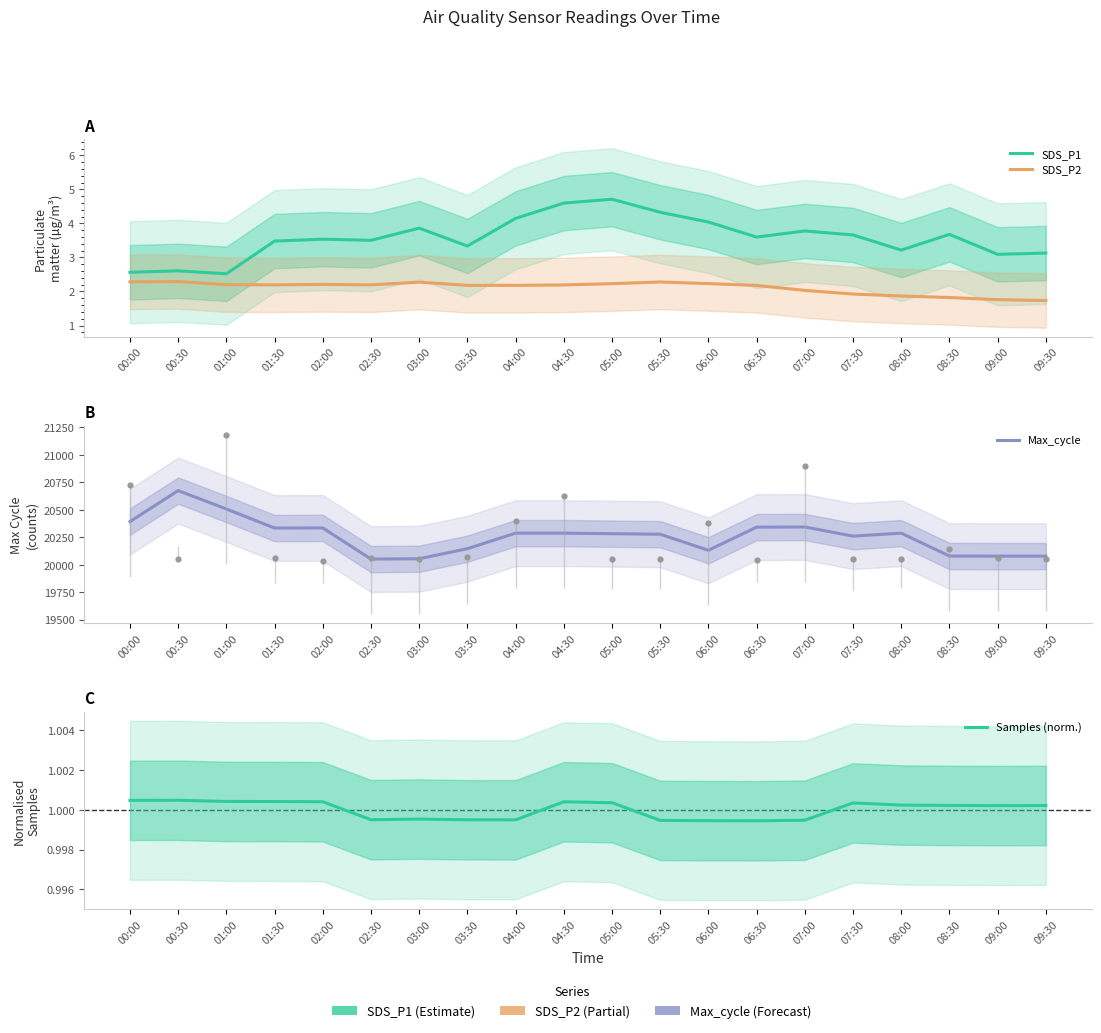

Which series reaches the maximum Y coordinate?

Max_cycle